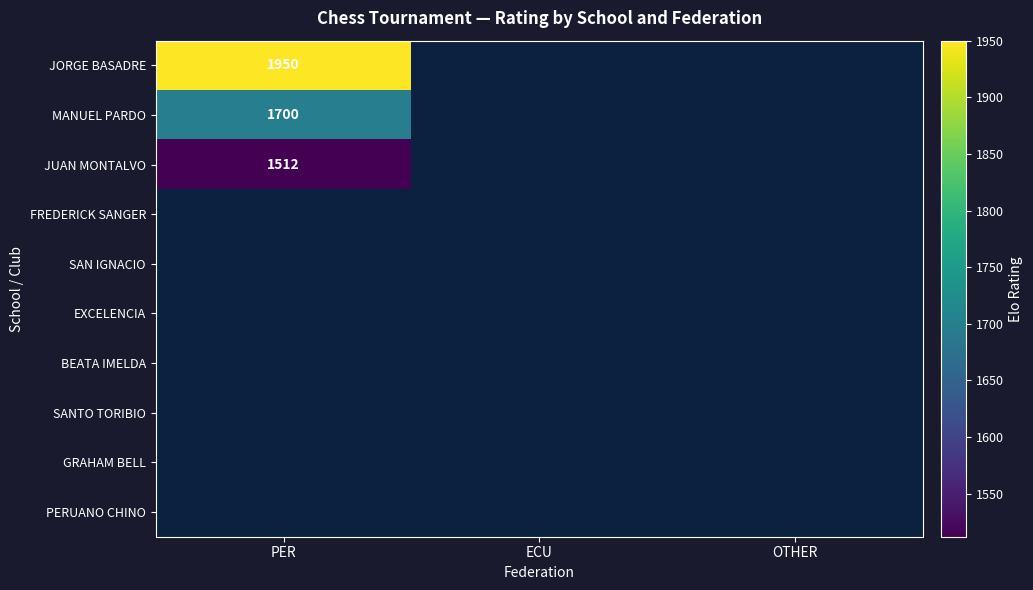

Is the value of SANTO TORIBIO at OTHER greater than the value of MANUEL PARDO at OTHER?

No